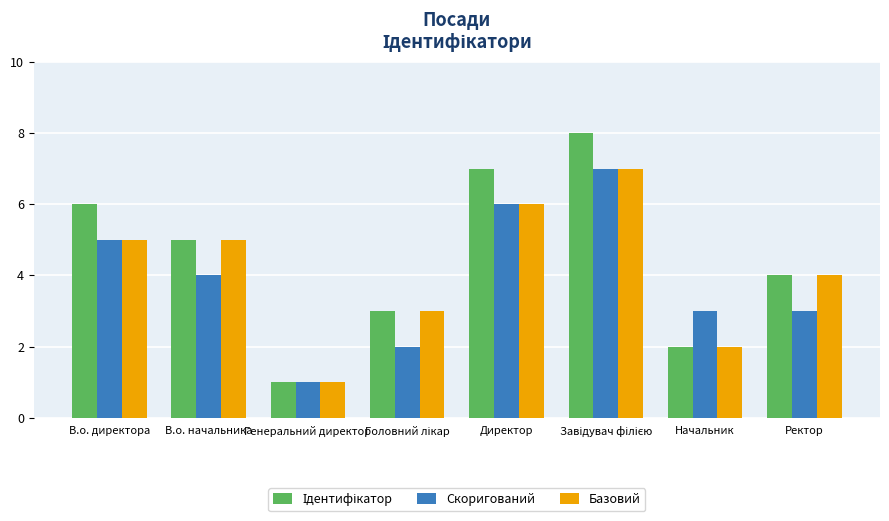

The Скоригований series shows 5 at В.о. директора. True or false?

True